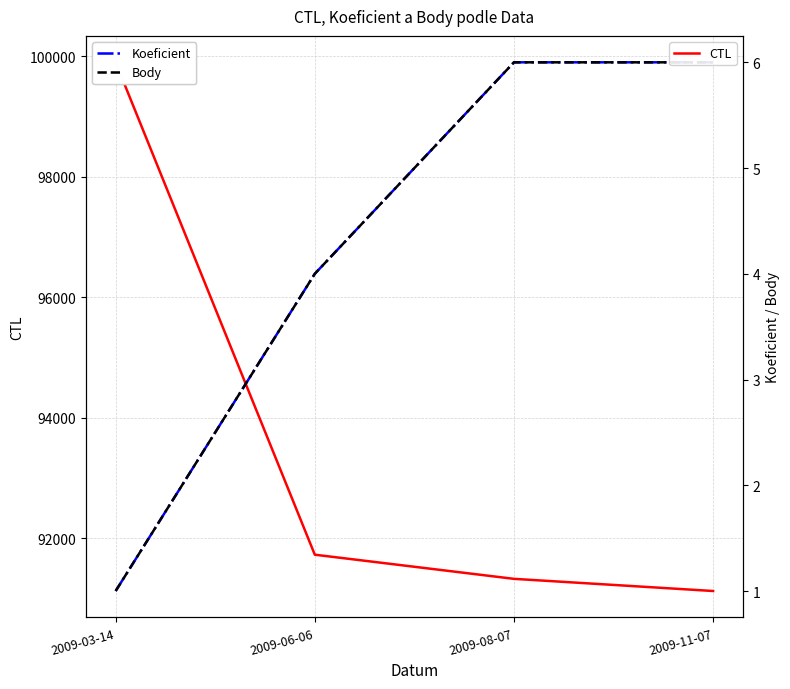

True or false: CTL has a value of 122236 at 2009-11-07.

False